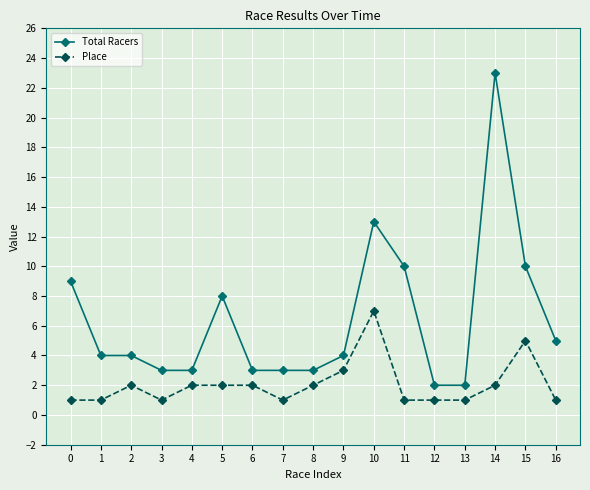

What is the value of the Total Racers point at the 1st from the left?

9